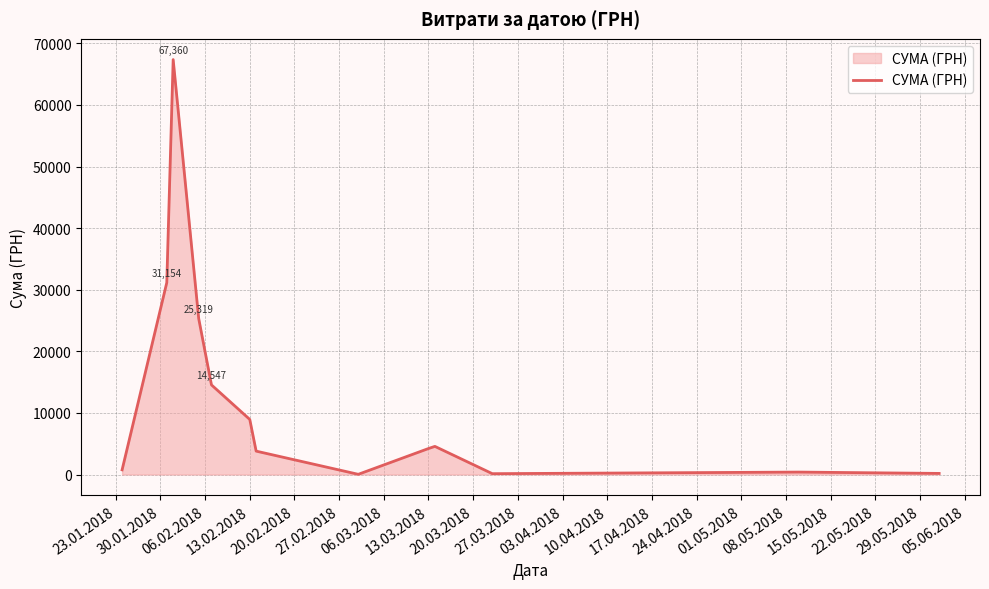

What is the difference between the maximum and minimum values?

67328.8